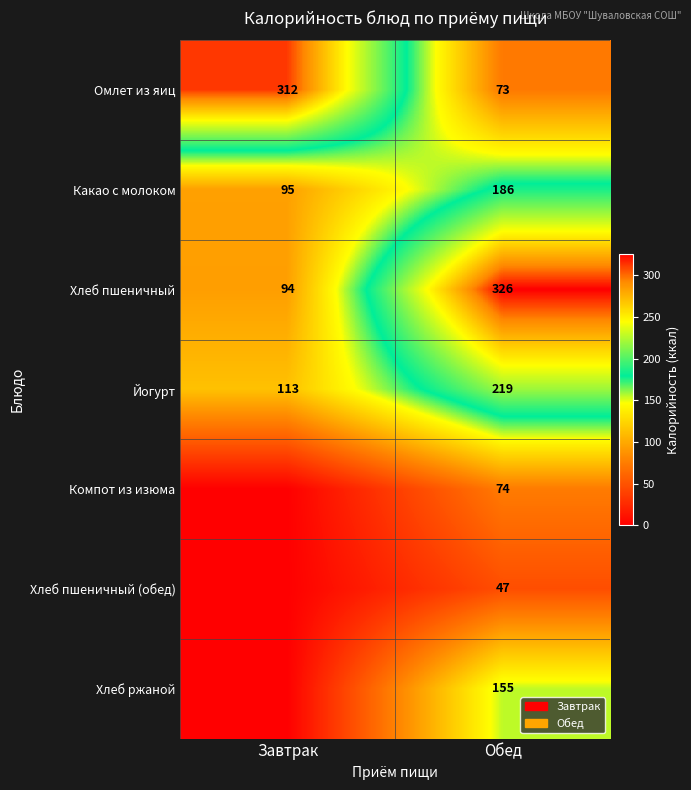

Which category has the lowest value across all series?

Завтрак